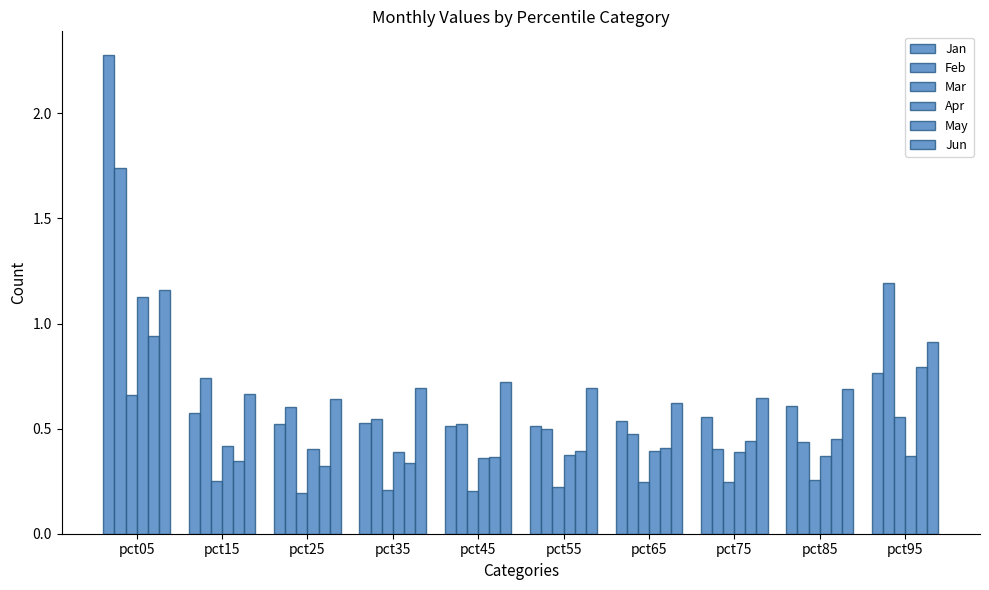

Rank the series at pct65 from highest to lowest value.

Jun, Jan, Feb, May, Apr, Mar